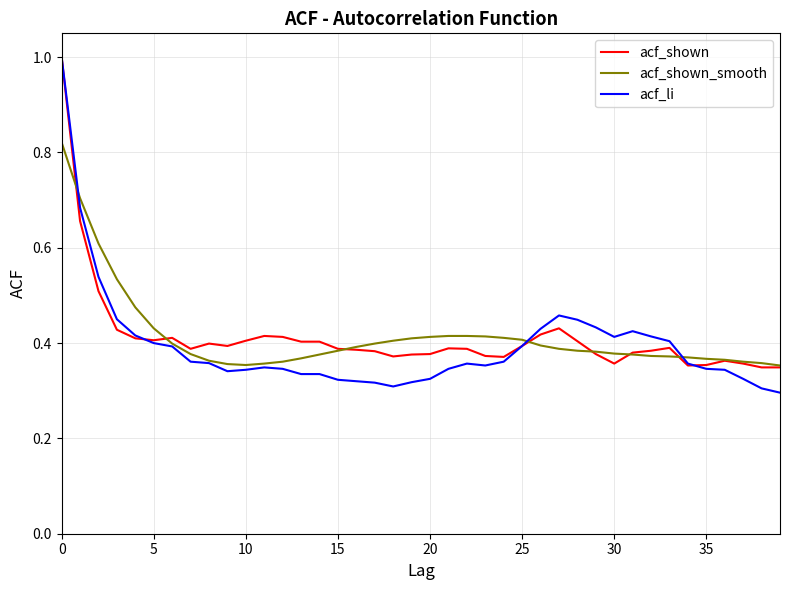

What is the greatest value displayed?

1.0